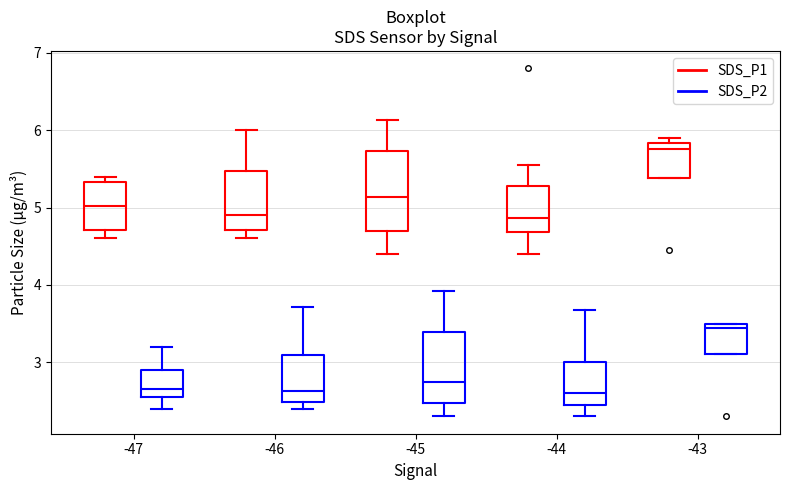

Reading left to right, read every box against the y-axis: the position of its median line, the range the box covers, and the ends of its whiskers. The values are not printed on the chart, so give them approximately, as read against the axis.

-47 (SDS_P1): median 5.0, box 4.7 to 5.3, whiskers 4.6 to 5.4
-47 (SDS_P2): median 2.7, box 2.6 to 2.9, whiskers 2.4 to 3.2
-46 (SDS_P1): median 4.9, box 4.7 to 5.5, whiskers 4.6 to 6.0
-46 (SDS_P2): median 2.6, box 2.5 to 3.1, whiskers 2.4 to 3.7
-45 (SDS_P1): median 5.1, box 4.7 to 5.7, whiskers 4.4 to 6.1
-45 (SDS_P2): median 2.8, box 2.5 to 3.4, whiskers 2.3 to 3.9
-44 (SDS_P1): median 4.9, box 4.7 to 5.3, whiskers 4.4 to 5.6
-44 (SDS_P2): median 2.6, box 2.5 to 3.0, whiskers 2.3 to 3.7
-43 (SDS_P1): median 5.8 (just below the box's upper edge), box 5.4 to 5.8, whiskers 5.4 to 5.9
-43 (SDS_P2): median 3.4, box 3.1 to 3.5, whiskers 3.1 to 3.5